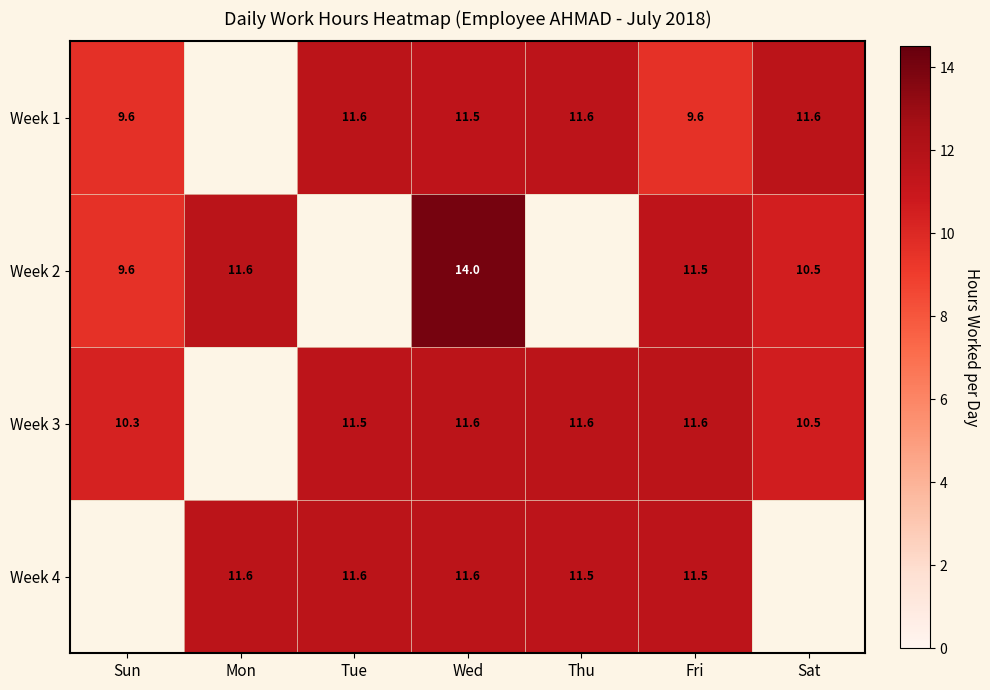

Which has a higher value, Tue or Sun?

Tue